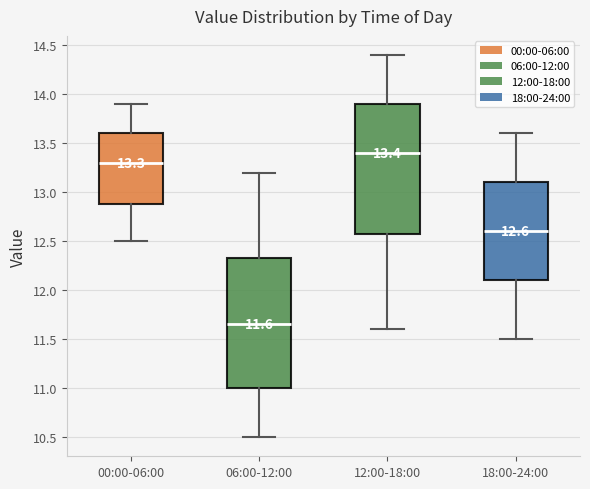

Which box's median line is the lowest?

06:00-12:00